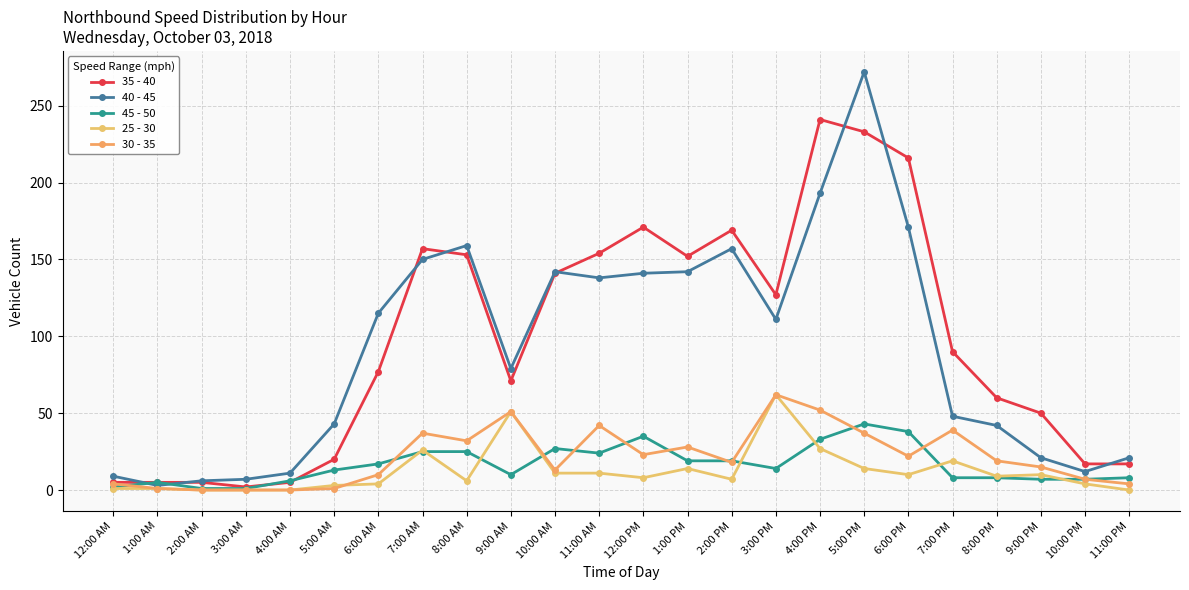

At which category is the sum across all series the highest?

5:00 PM